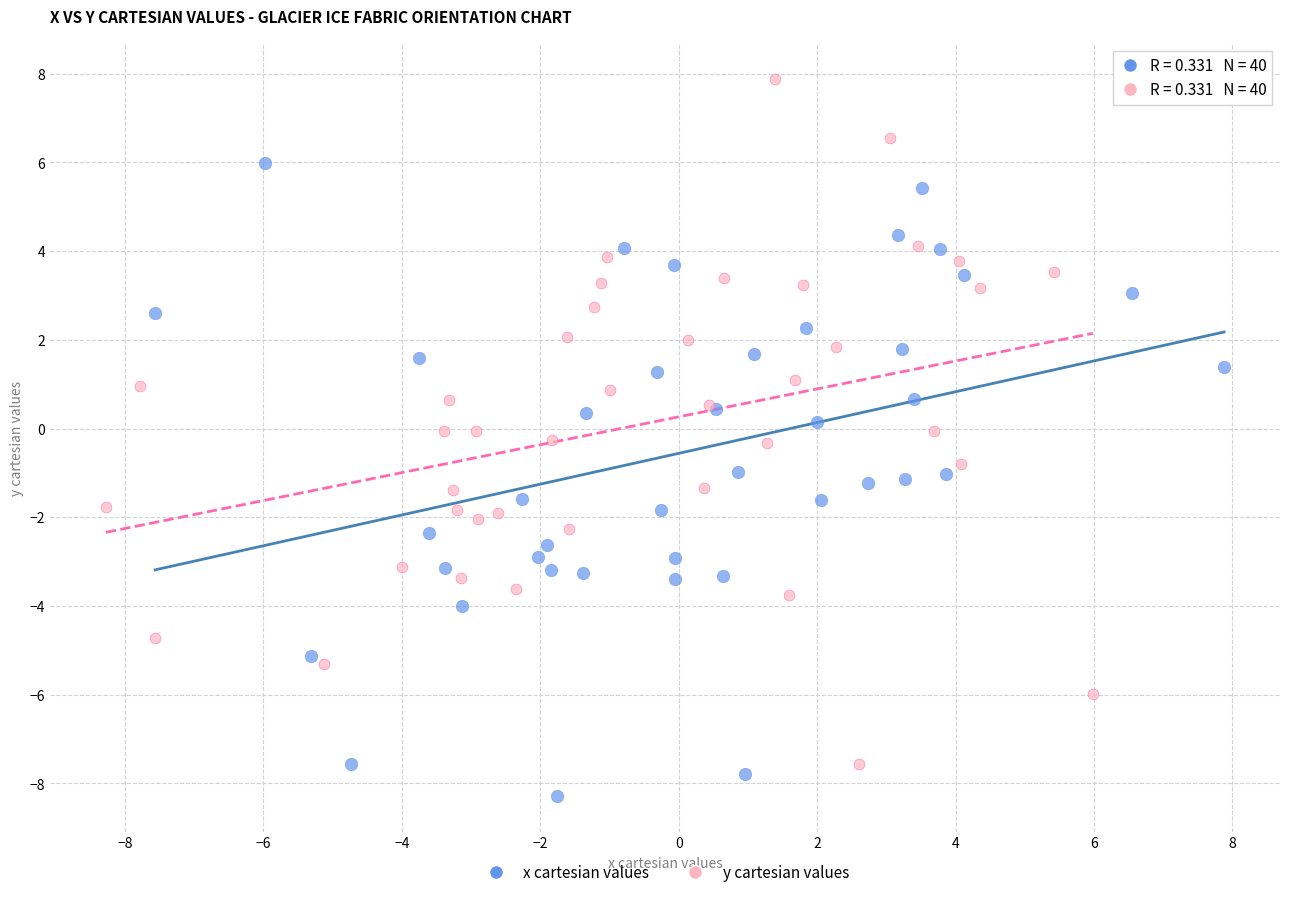

Which series has the largest Y range (max minus min)?

y cartesian values